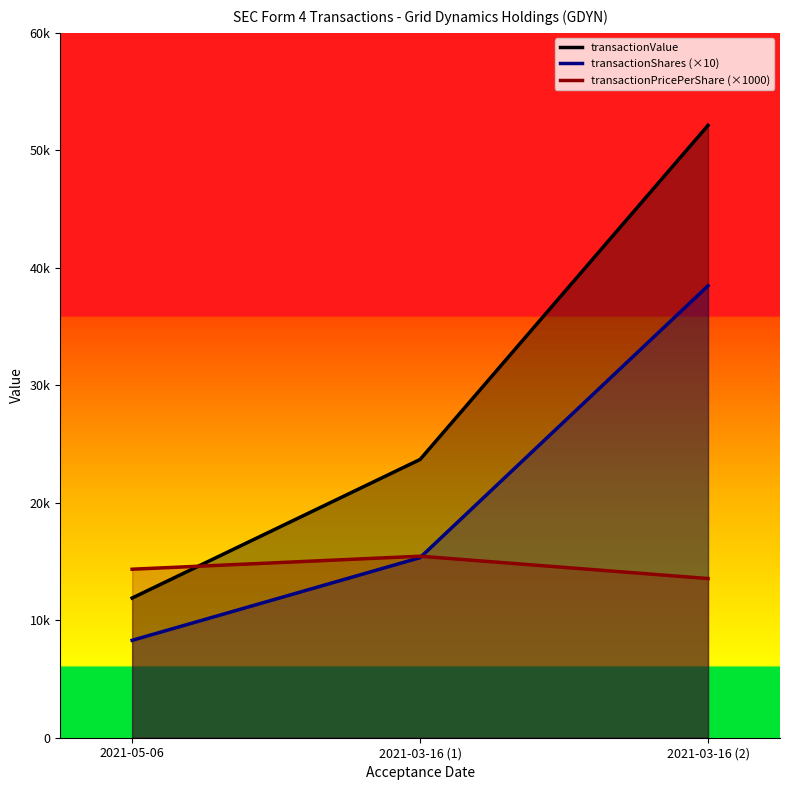

At how many categories does at least one series exceed 45774?

1